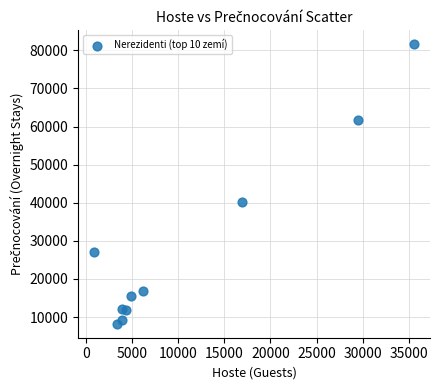

What is the average X value?

10980